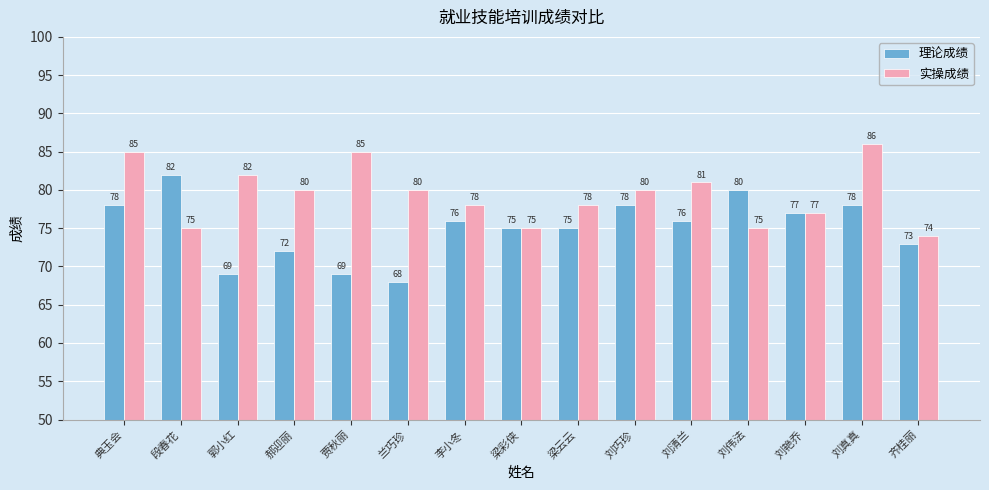

Reading right to left, what are all the values shown in this chart?

理论成绩: 73	78	77	80	76	78	75	75	76	68	69	72	69	82	78
实操成绩: 74	86	77	75	81	80	78	75	78	80	85	80	82	75	85